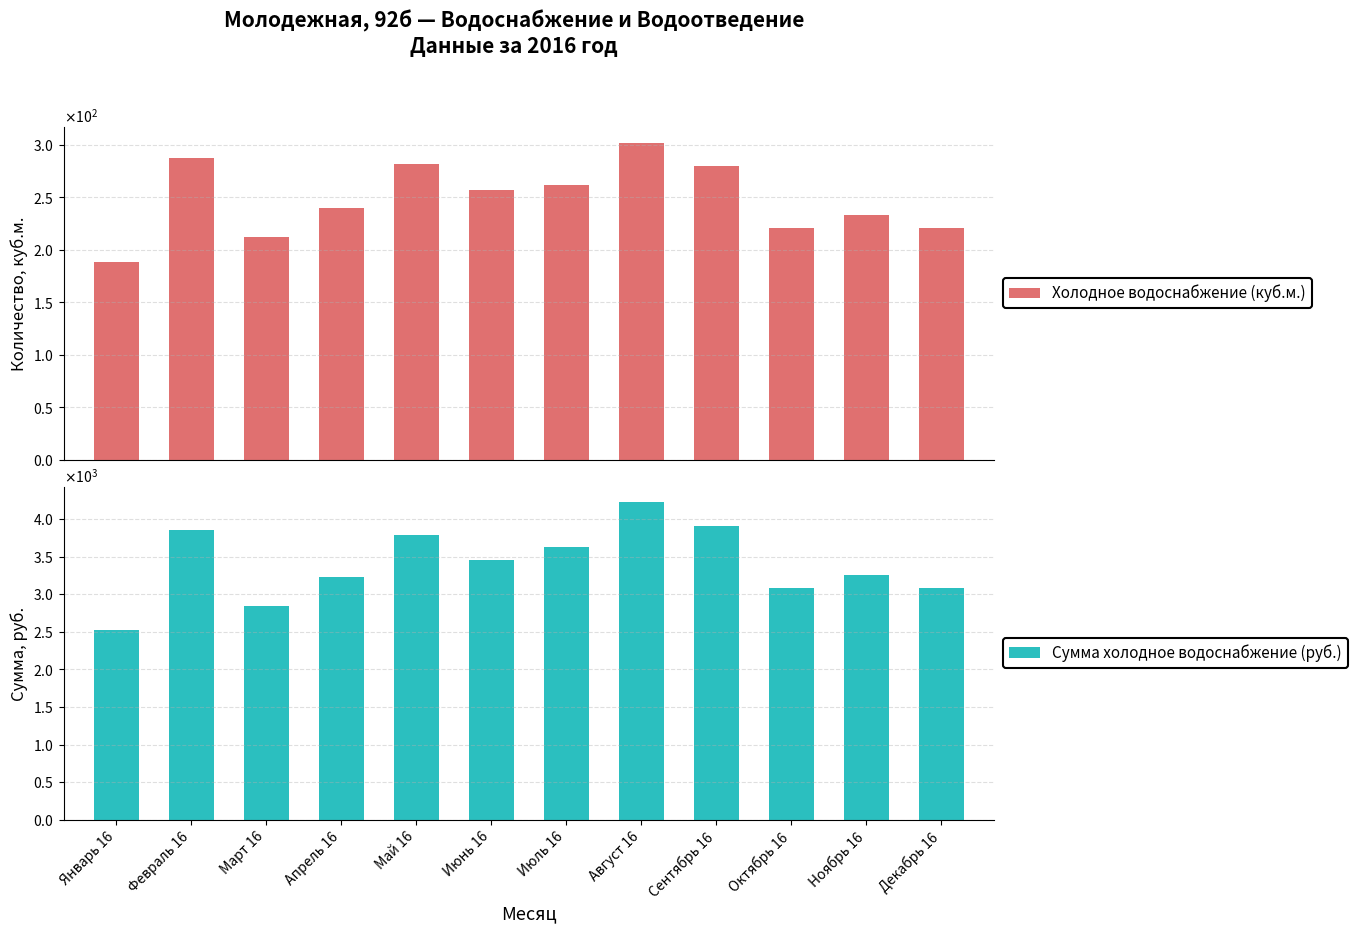

Which series changed the most between Май 16 and Декабрь 16?

Сумма холодное водоснабжение (руб.)